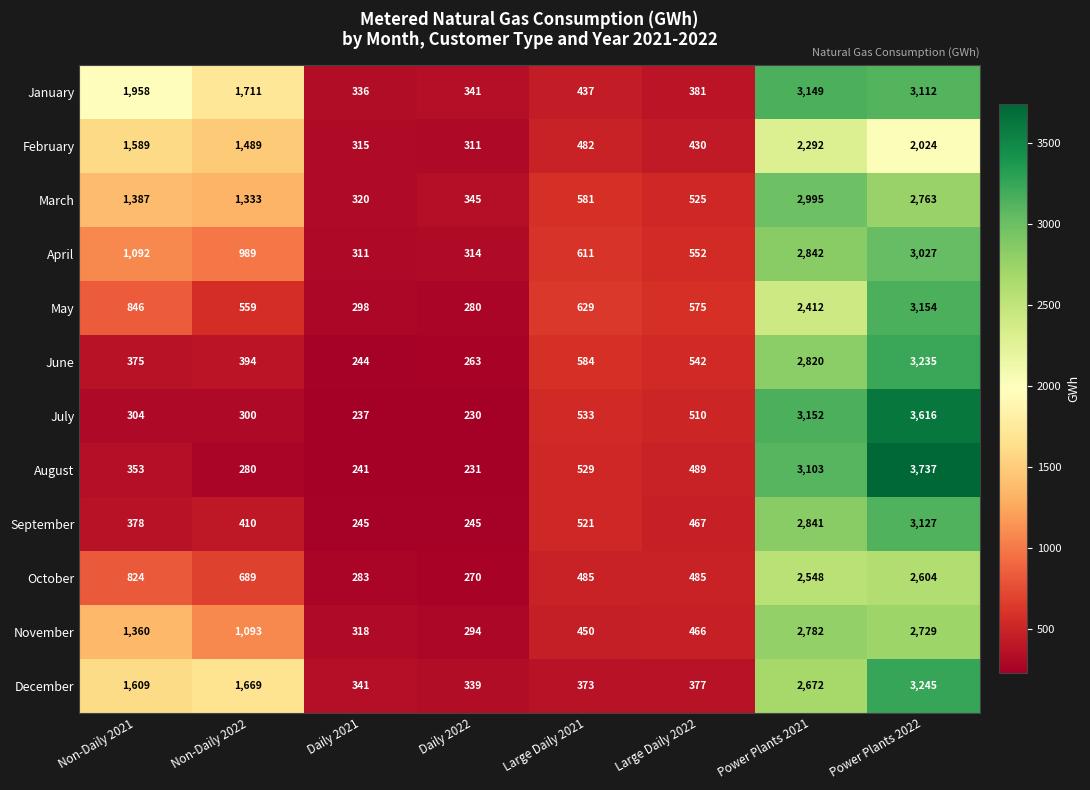

Which series has the largest total across all categories?

January